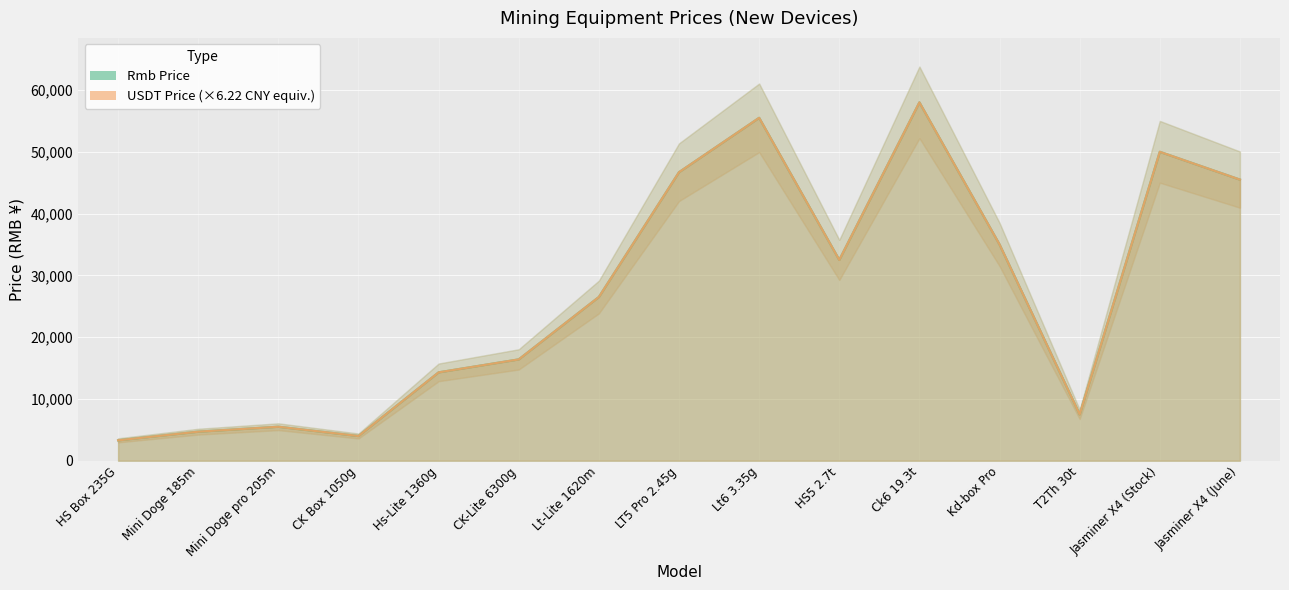

Reading left to right, transcribe all the data shown in this chart.

Rmb Price: 3300.0	4700.0	5500.0	4000.0	14300.0	16400.0	26500.0	46700.0	55499.0	32500.0	58000.0	35000.0	7500.0	50000.0	45500.0
USDT Price: 3300.0	4700.0	5500.0	4000.0	14300.0	16400.0	26500.0	46700.0	55499.0	32500.0	58000.0	35000.0	7500.0	50000.0	45500.0